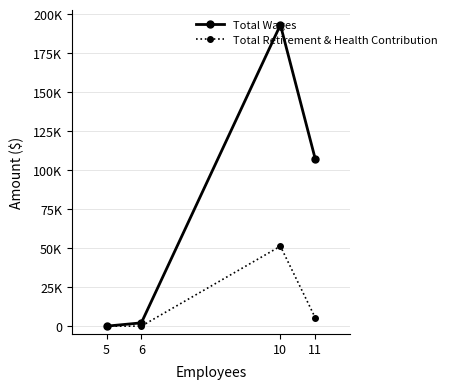

At which category does Total Retirement & Health Contribution reach its first local peak?

10